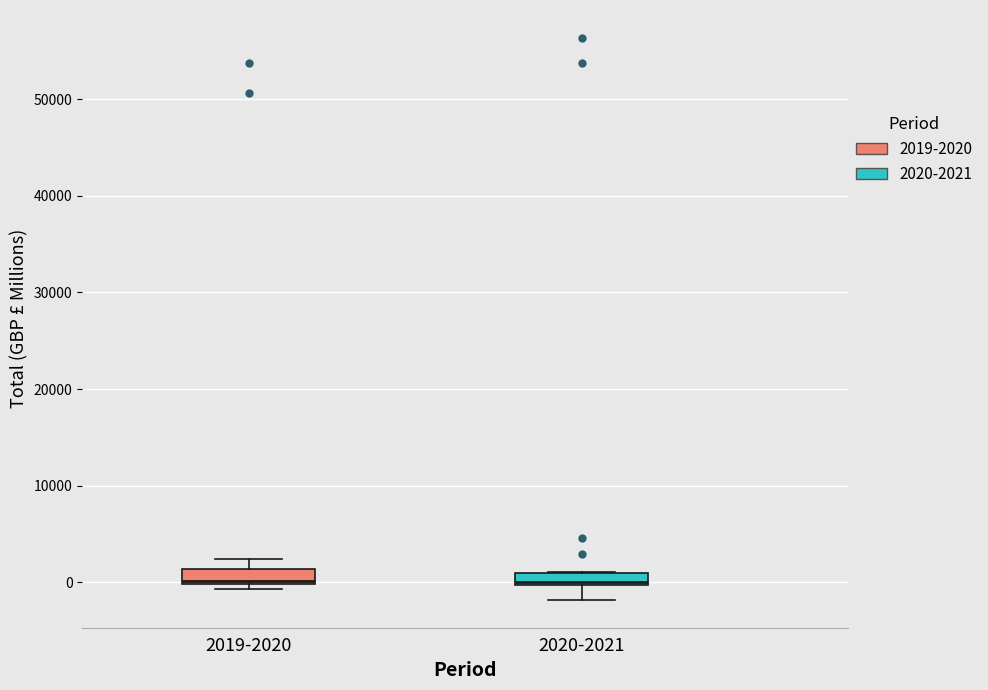

Where is the upper edge of the box for 2019-2020 on the y-axis? The values are not printed on the chart, so give them approximately, as read against the axis.

1000